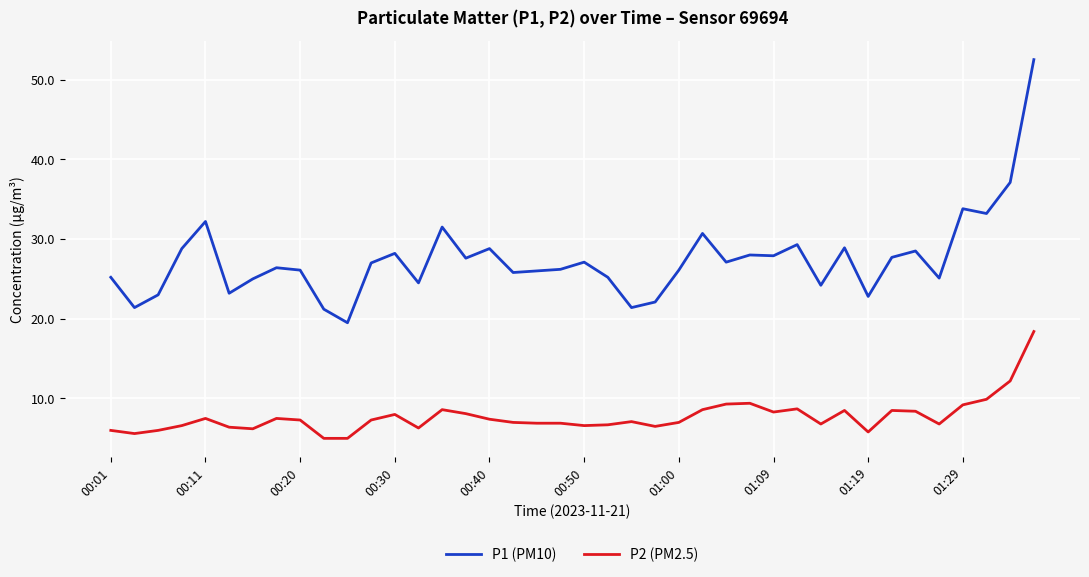

Rank the series by their maximum value, from highest to lowest.

P1 (PM10), P2 (PM2.5)